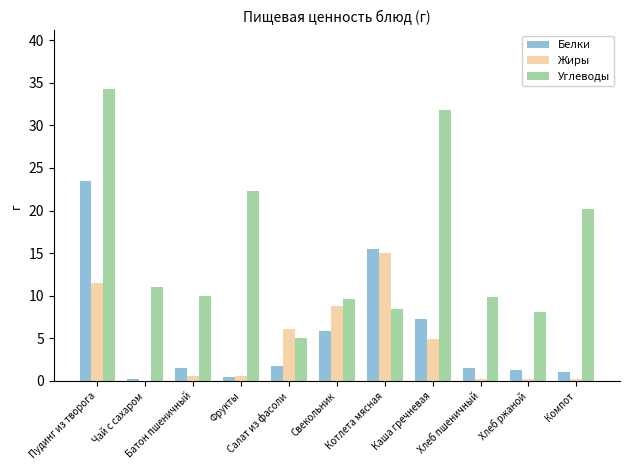

Which series has the largest total across all categories?

Углеводы